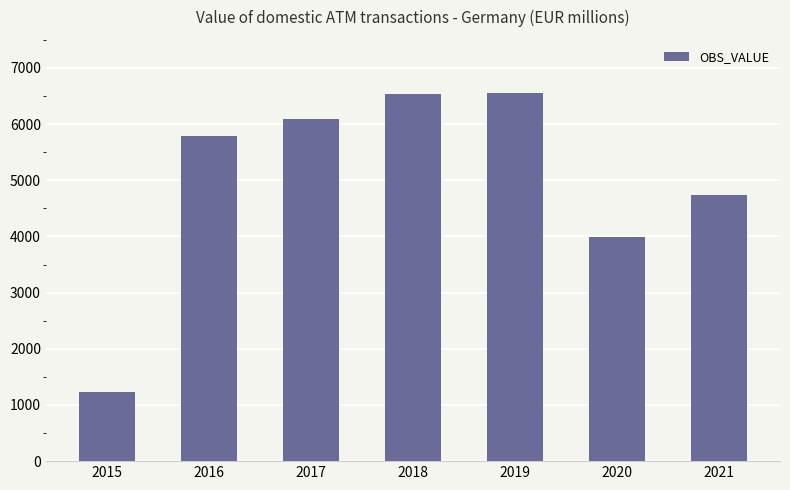

What is the smallest value displayed?

1232.3